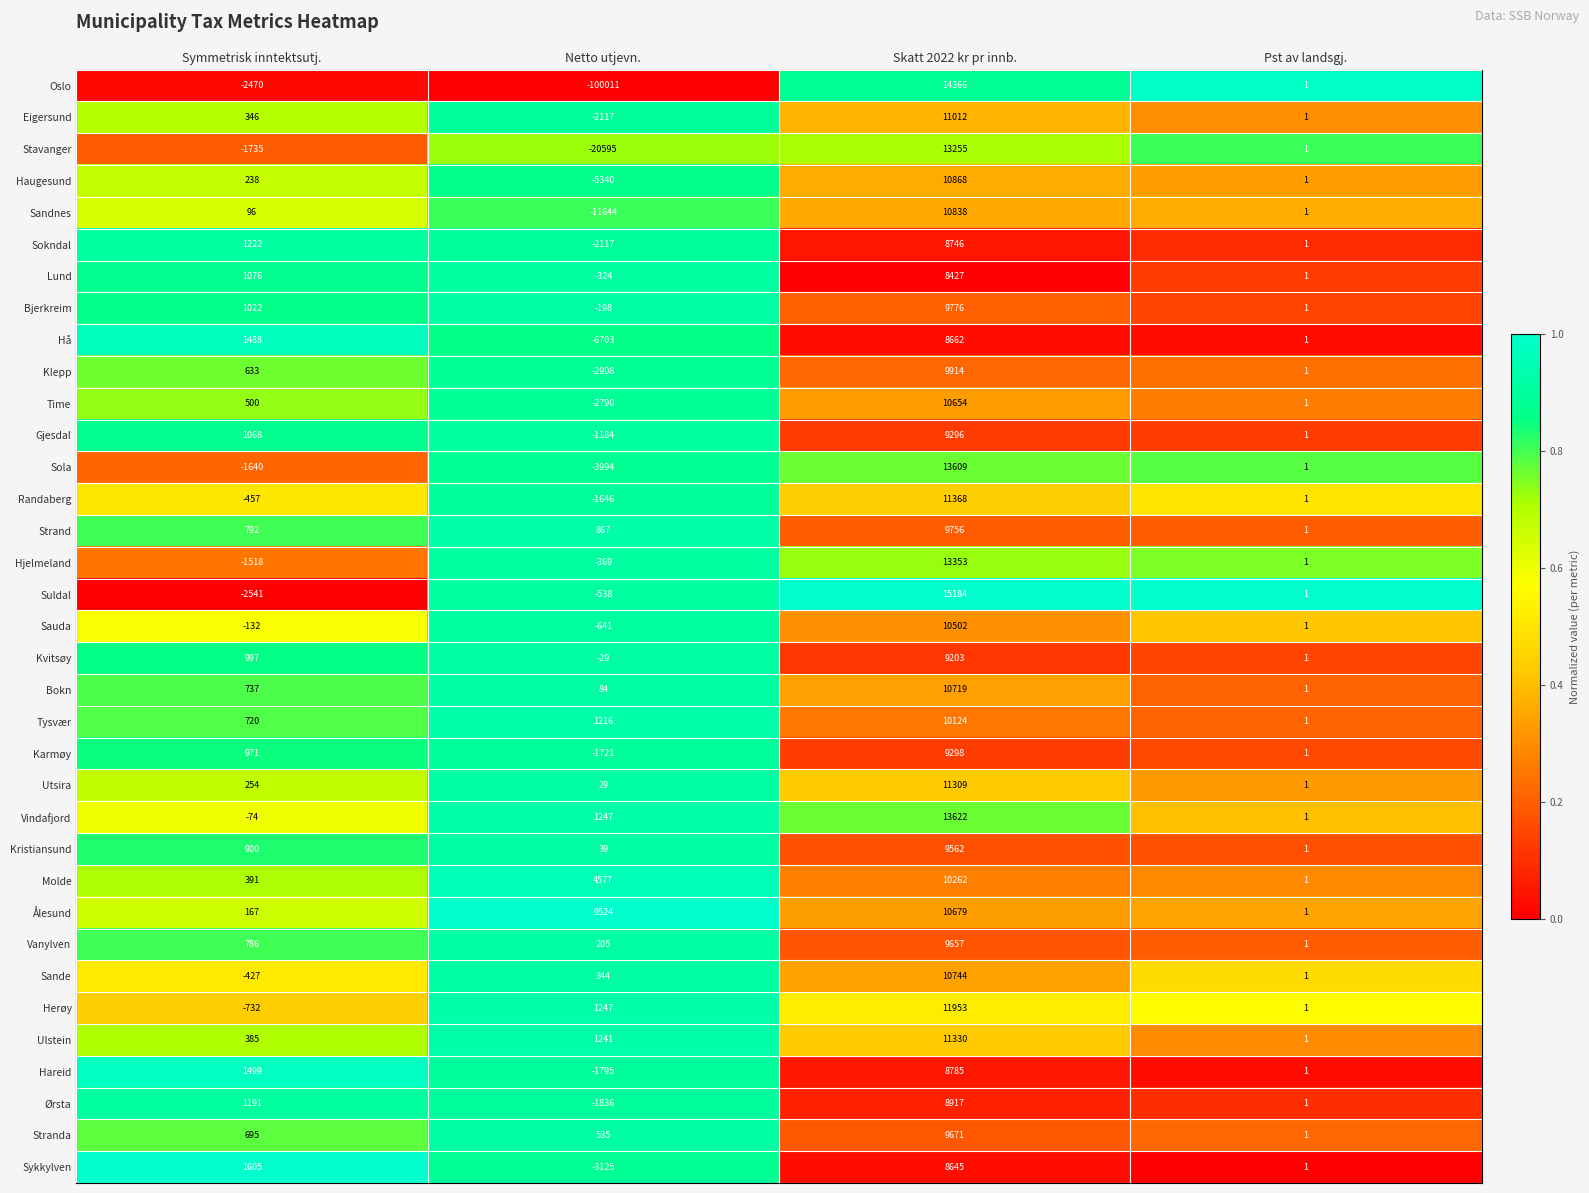

List the series in order of their peak value, highest first.

Suldal, Oslo, Vindafjord, Sola, Hjelmeland, Stavanger, Herøy, Randaberg, Ulstein, Utsira, Eigersund, Haugesund, Sandnes, Sande, Bokn, Ålesund, Time, Sauda, Molde, Tysvær, Klepp, Bjerkreim, Strand, Stranda, Vanylven, Kristiansund, Karmøy, Gjesdal, Kvitsøy, Ørsta, Hareid, Sokndal, Hå, Sykkylven, Lund